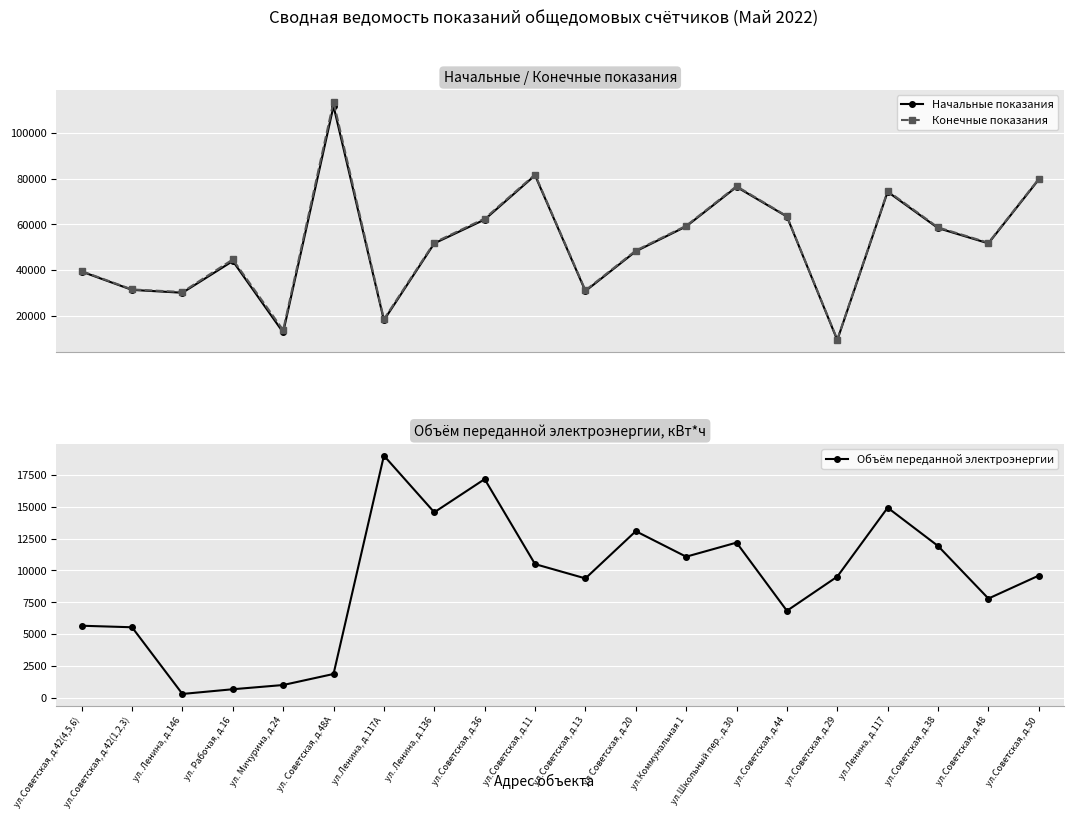

How many lines are shown in the chart?

3